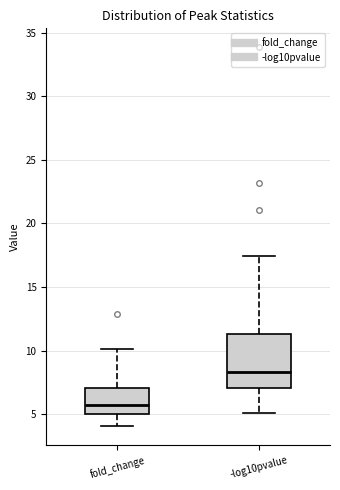

Which box's median line is the highest?

-log10pvalue